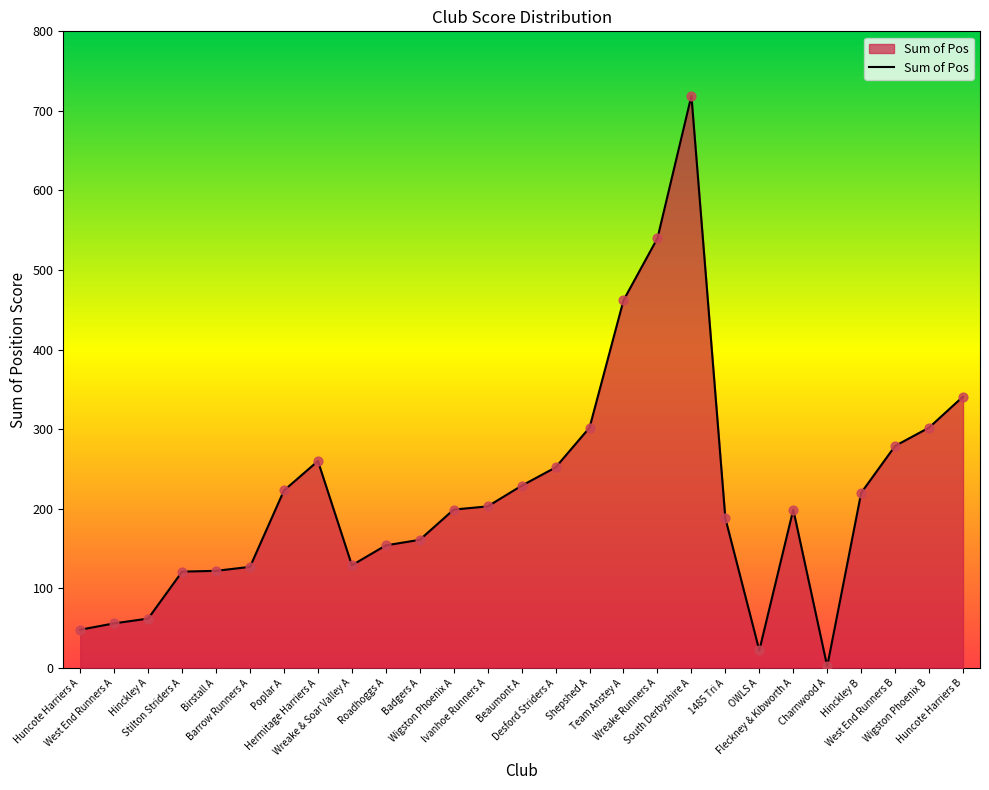

Which has a higher value, Huncote Harriers A or Badgers A?

Badgers A